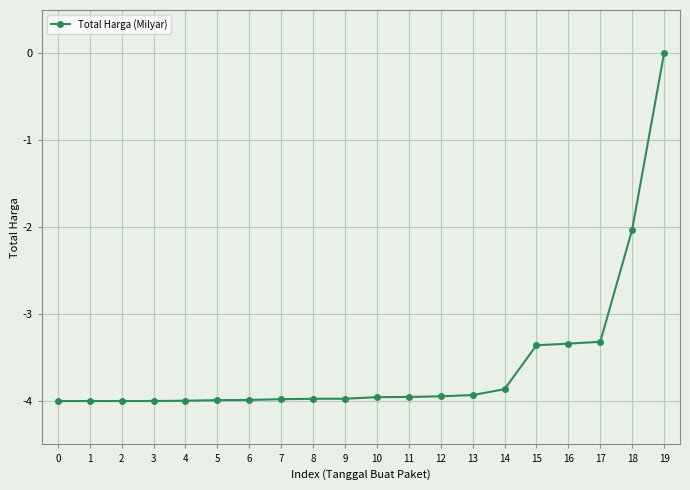

True or false: the data shows -1.1 at 9.

False